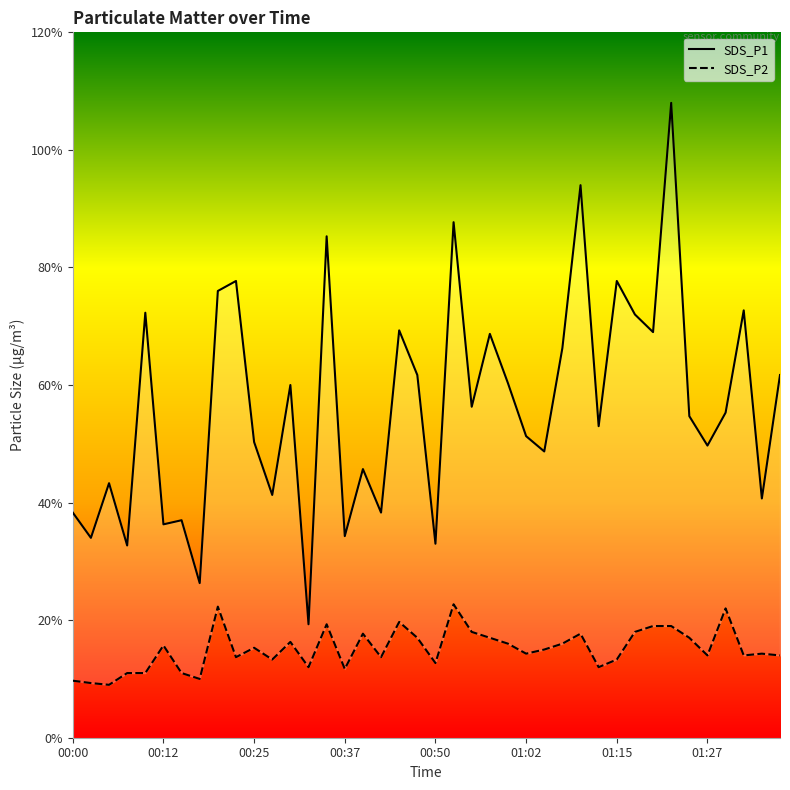

Is the value of SDS_P2 at 01:15 greater than the value of SDS_P1 at 01:32?

No